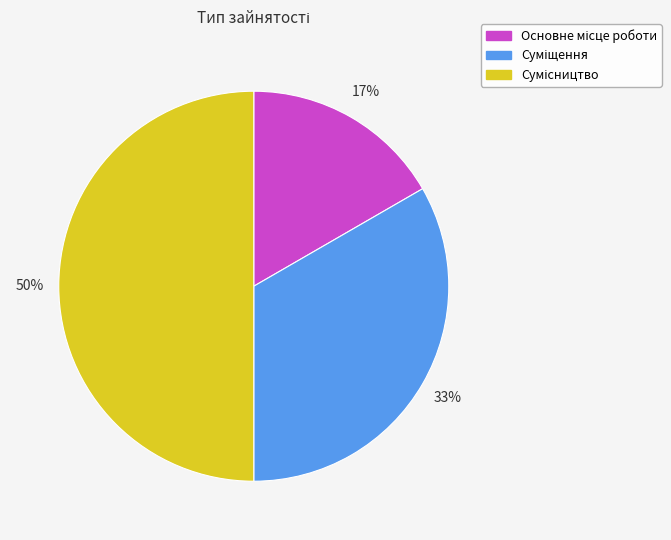

Count the number of slices in the pie.

3